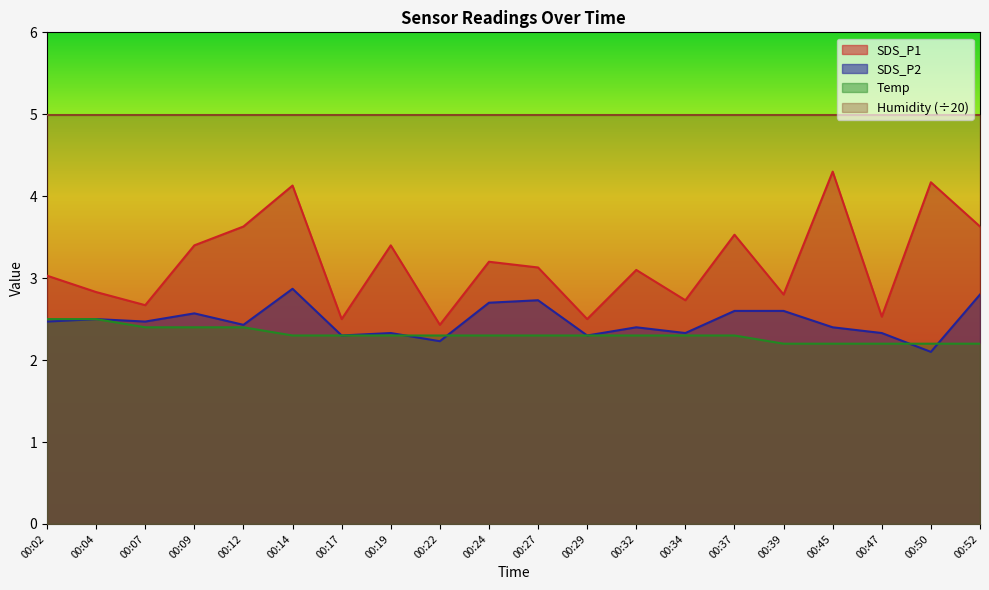

Which series has the largest range (max minus min)?

SDS_P1